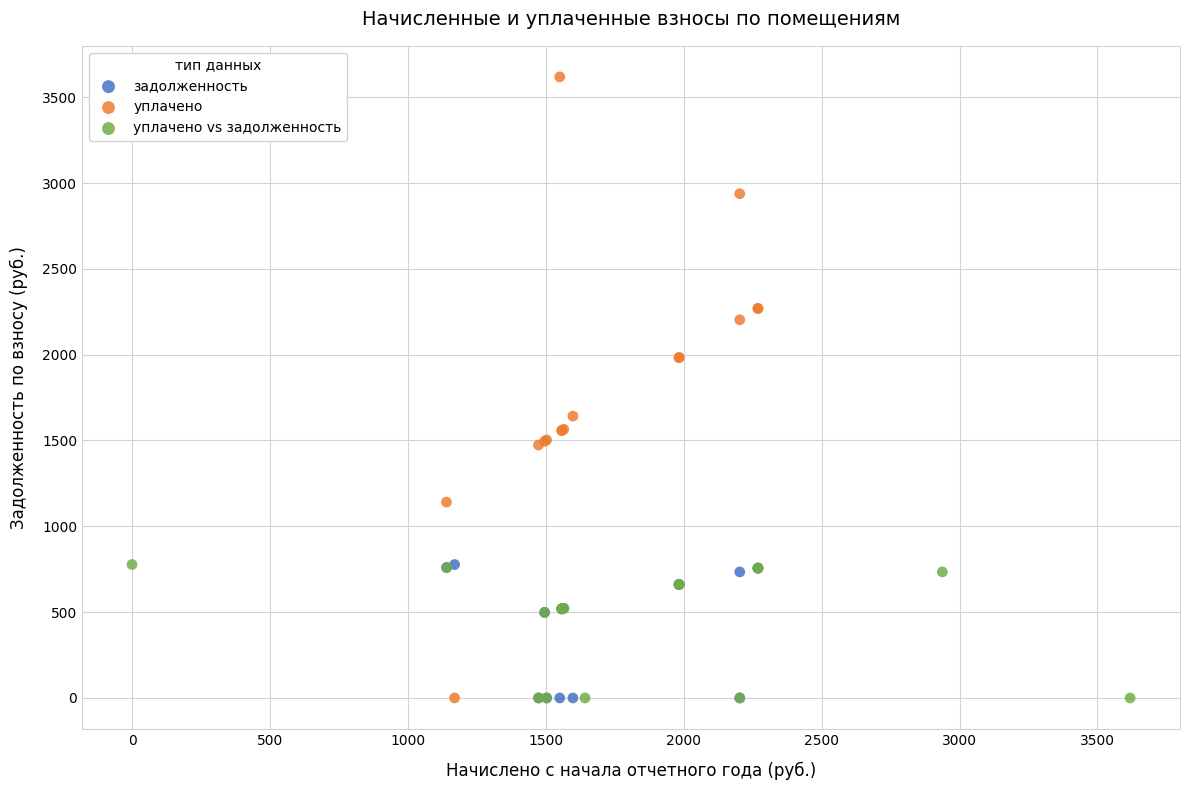

What are all the series names shown in the legend?

задолженность, уплачено, уплачено vs задолженность